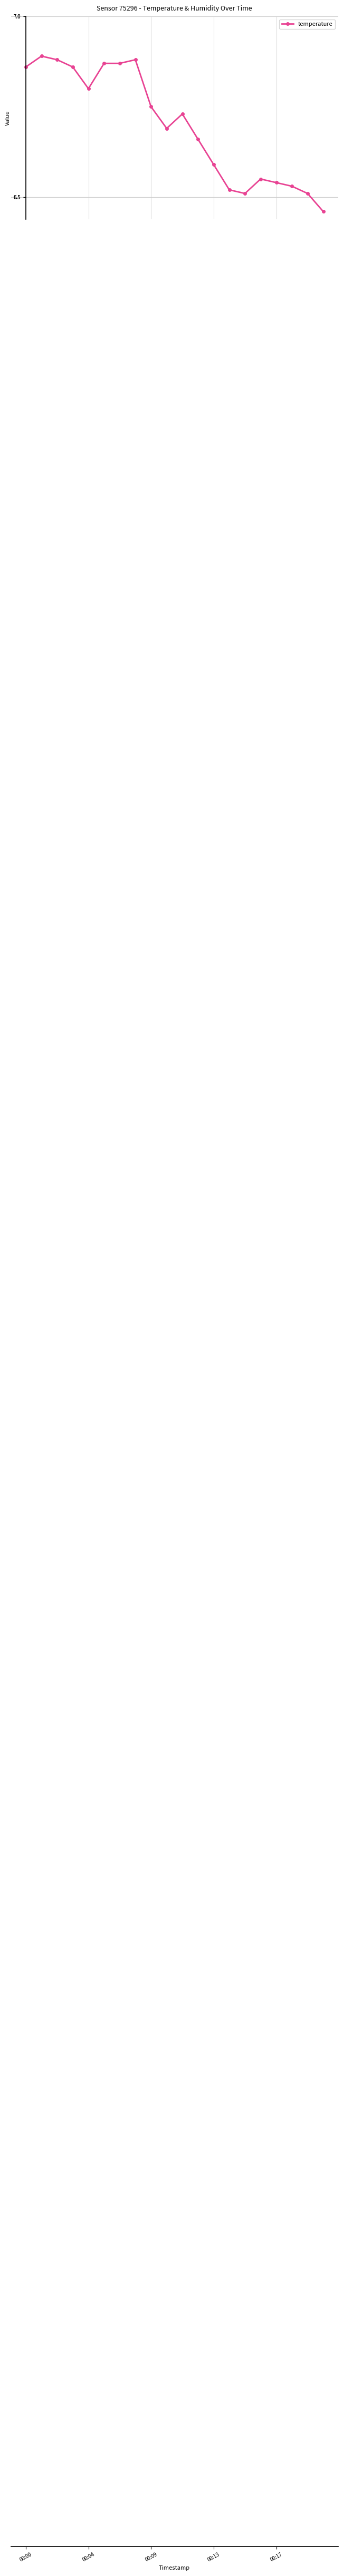

What is the difference between the maximum and minimum values?

0.4